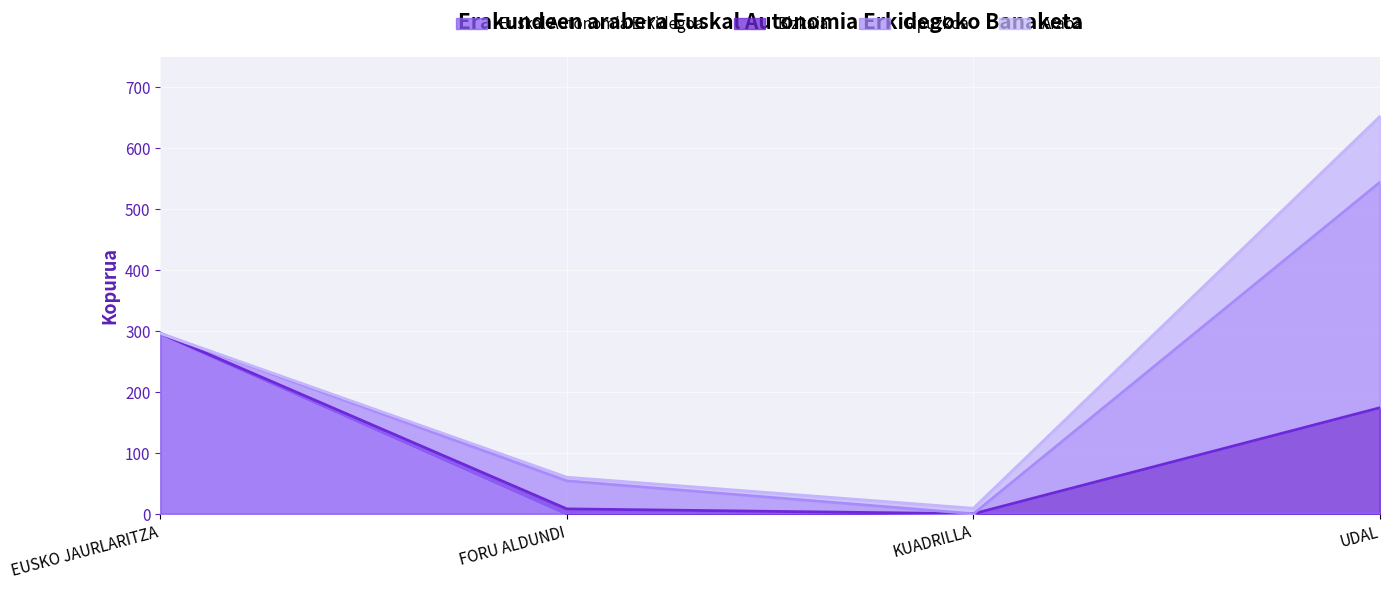

What is the difference between the second highest and minimum values in the Bizkaia series?

8